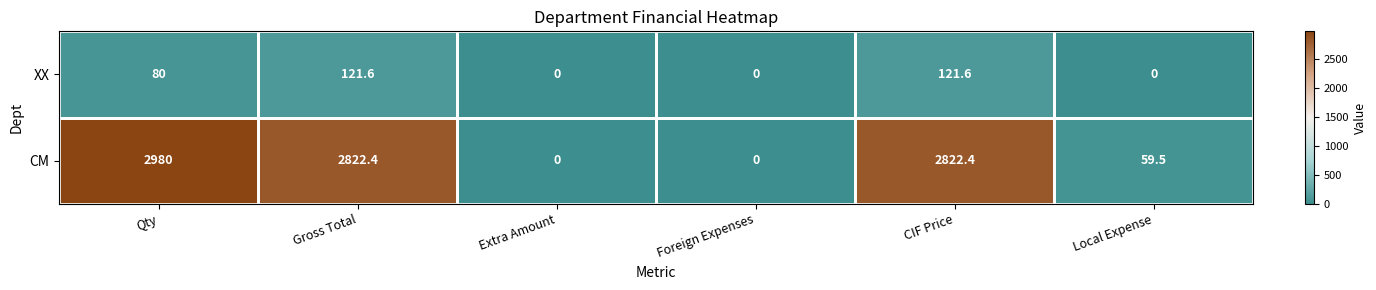

True or false: CM has a value of 778.8 at CIF Price.

False